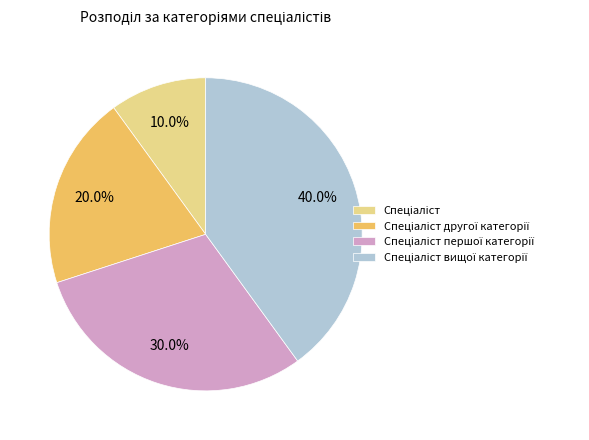

Is there a majority slice in this chart?

No